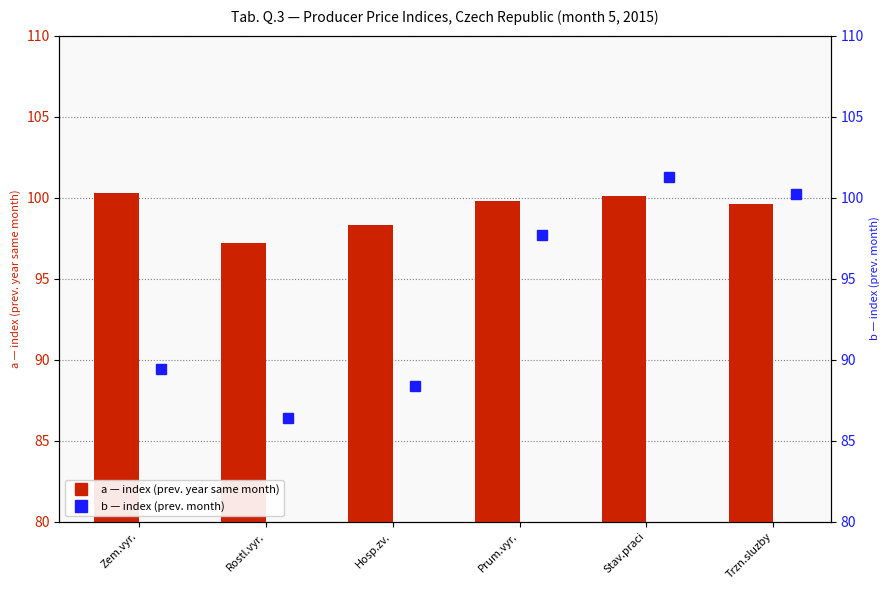

What are all the series names shown in the legend?

a (index, prev. year same month), b (index, prev. month)